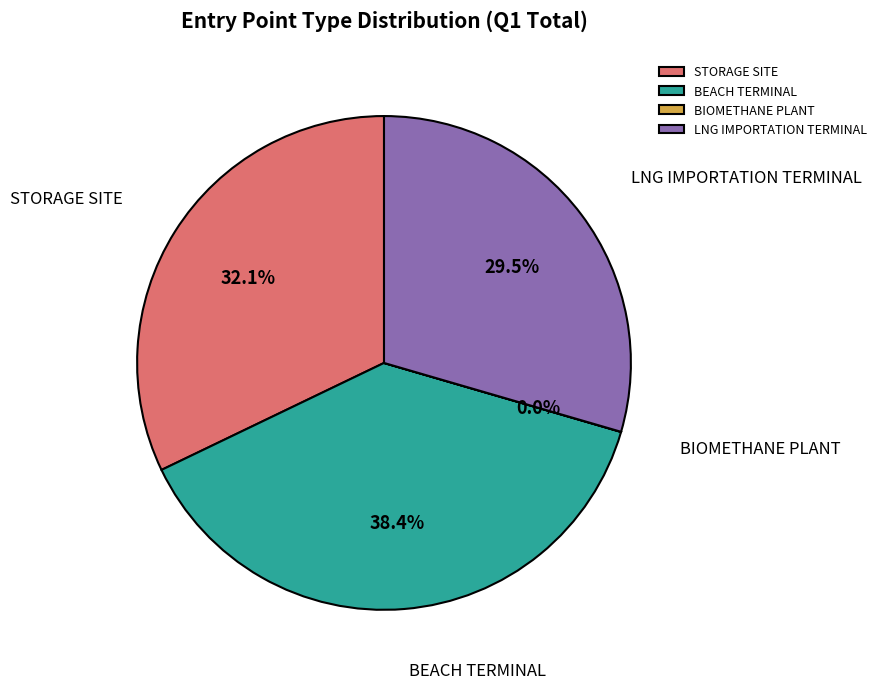

Approximately how many times larger is the value at BEACH TERMINAL compared to STORAGE SITE?

1.2